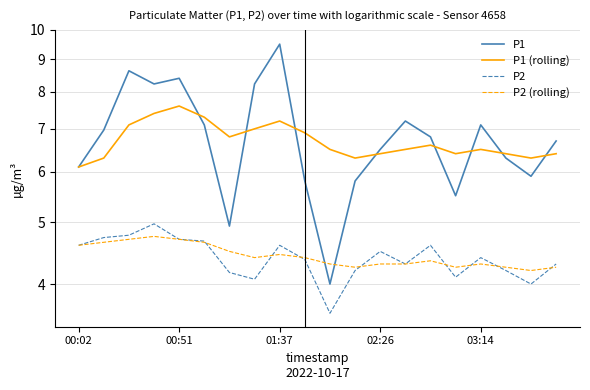

What is the sum of all P2 values?

87.8